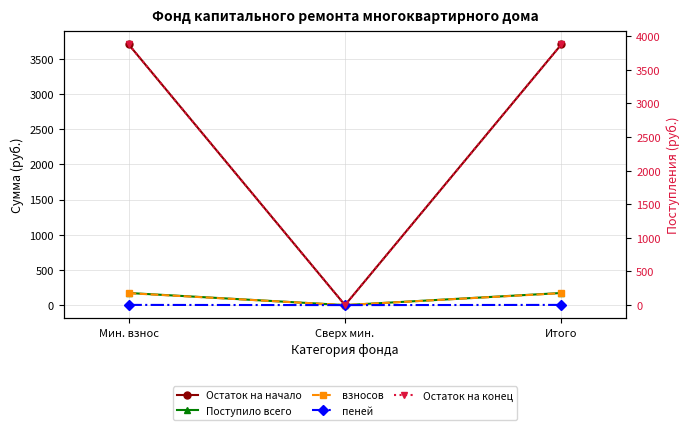

What is the label of the 2nd point from the left?

Сверх мин.